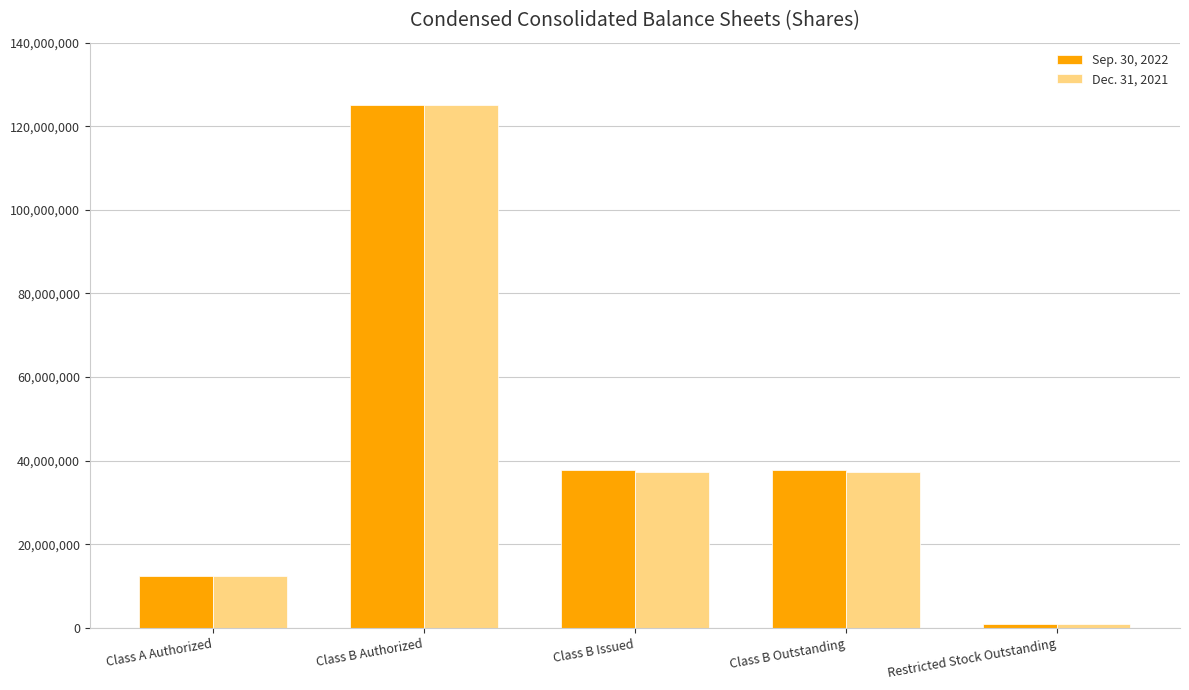

What is the value of the Dec. 31, 2021 bar at the 5th from the left?

965000